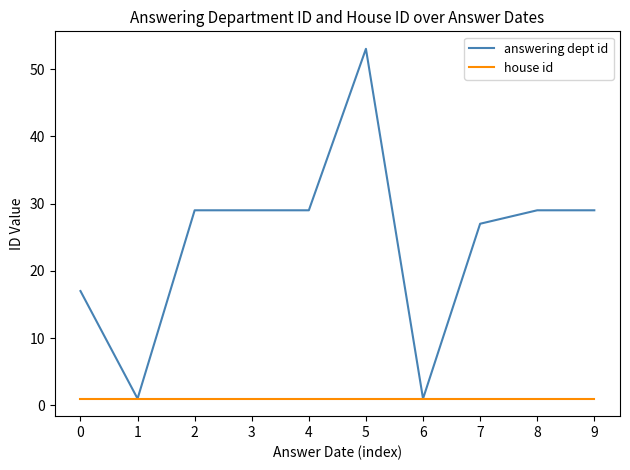

Is it true that answering dept id equals 29 at 2?

True